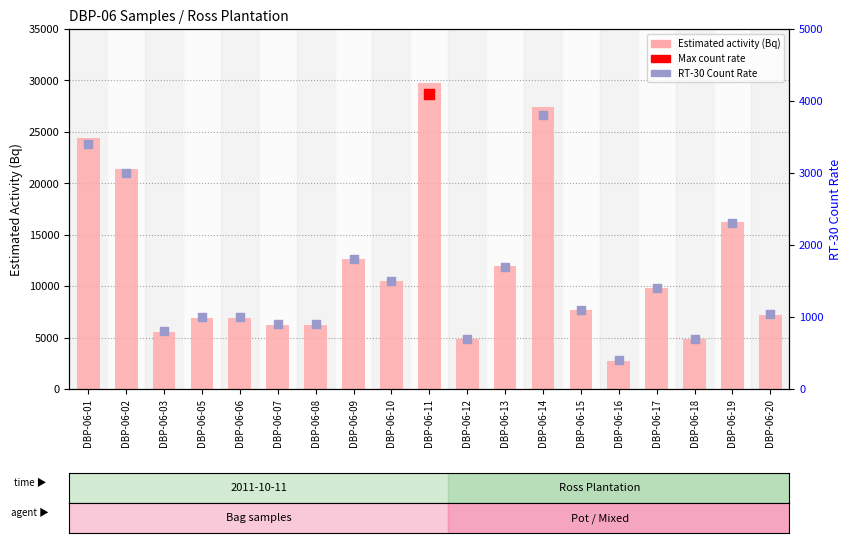

Is the value of RT-30 Count Rate at DBP-06-08 greater than the value of Estimated activity (Bq) at DBP-06-01?

No